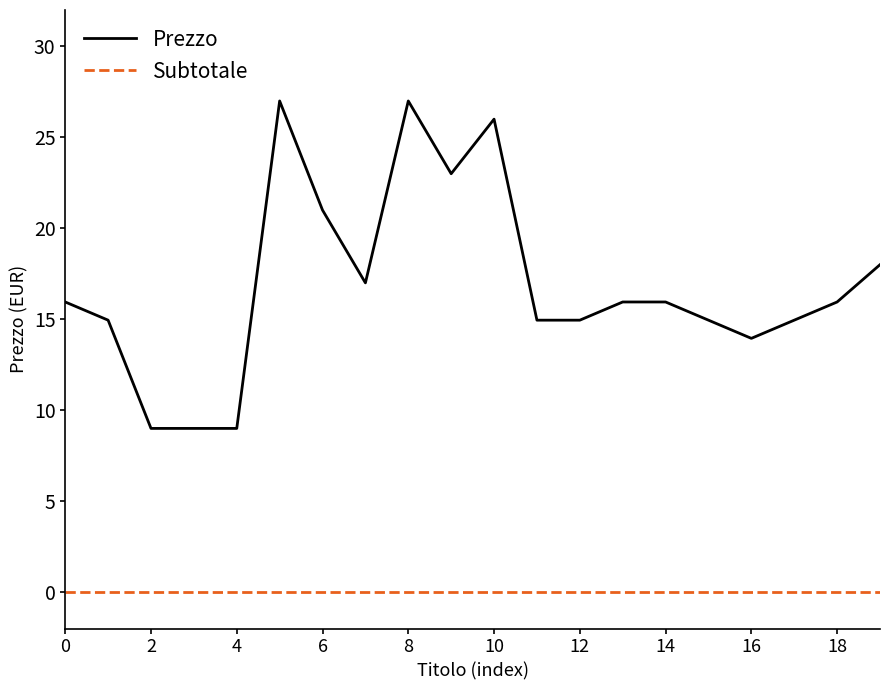

Which series has the largest total across all categories?

Prezzo